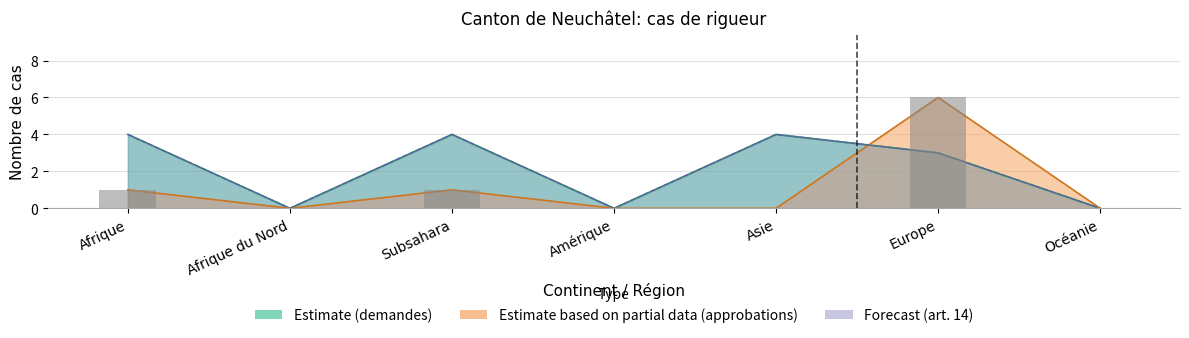

What is the label of the 2nd bar from the left?

Afrique du Nord